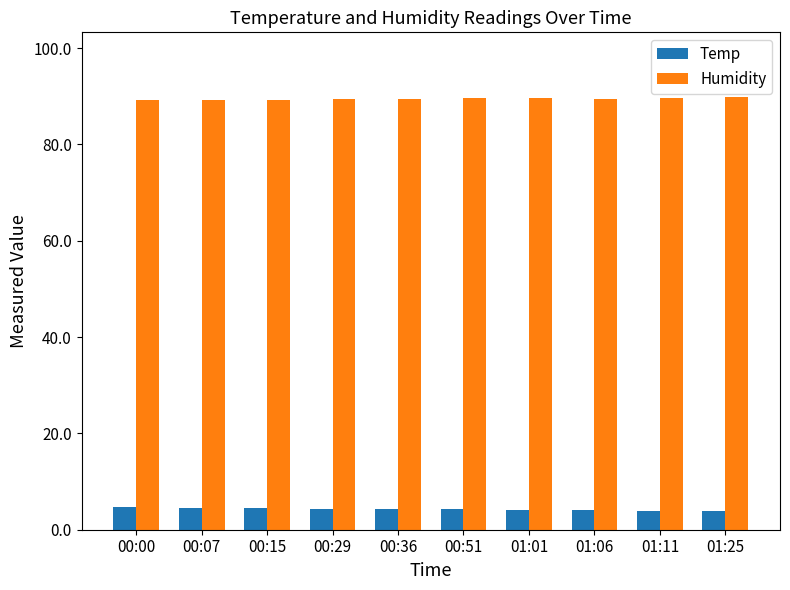

What is the sum of the Humidity values at 00:51 and 00:36?

179.1